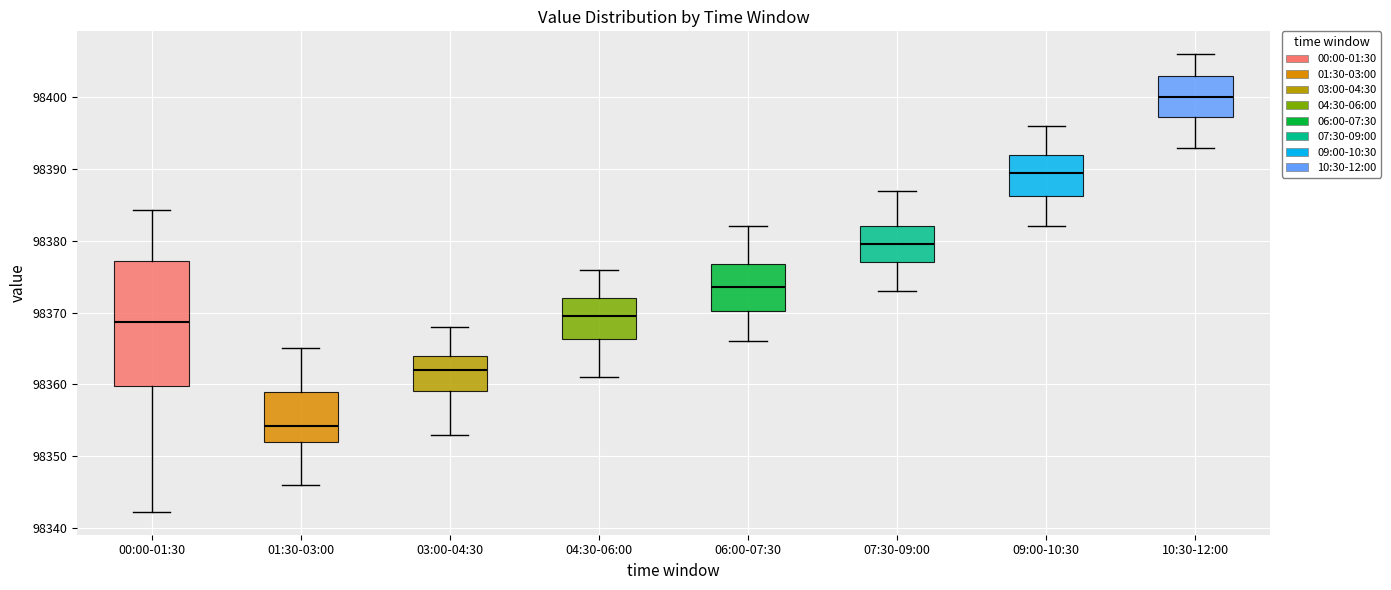

Comparing the boxes themselves (not the whiskers), which one is the tallest?

00:00-01:30